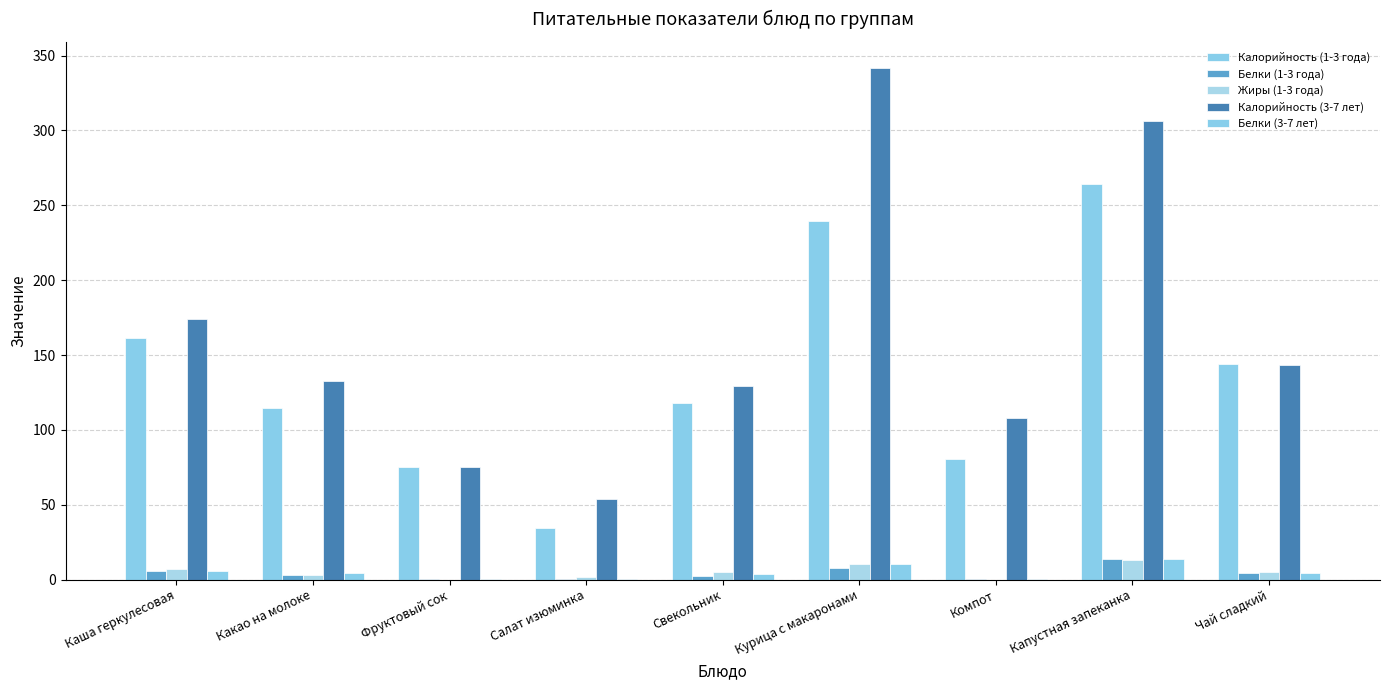

What is the approximate value of Калорийность (1-3 года) at Капустная запеканка?

264.3